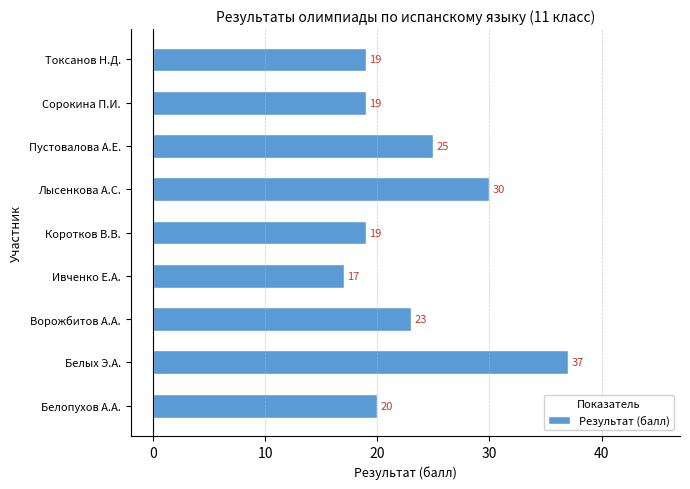

How many distinct data groups are displayed?

1